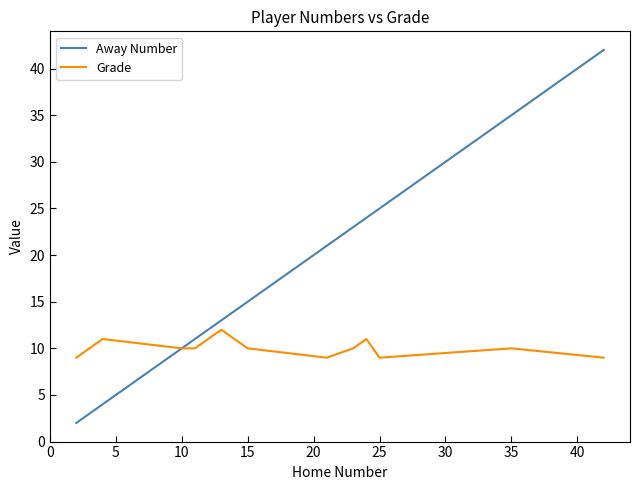

Which series has the largest total across all categories?

Away Number